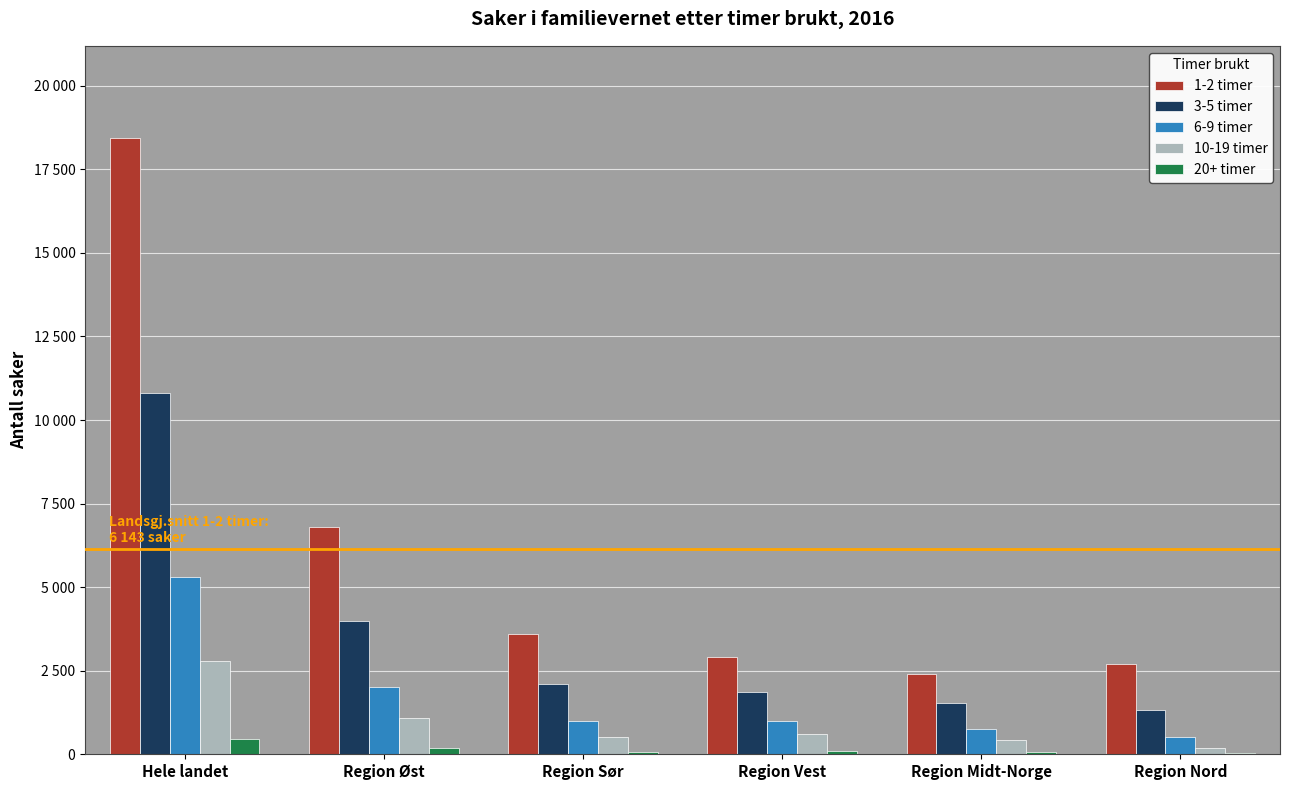

Are the bars horizontal?

No